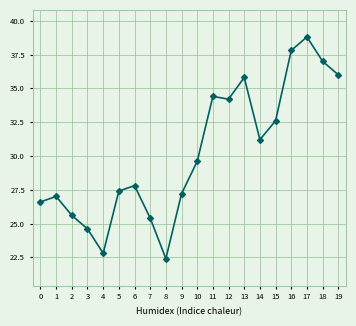

How many values exceed 29?

10